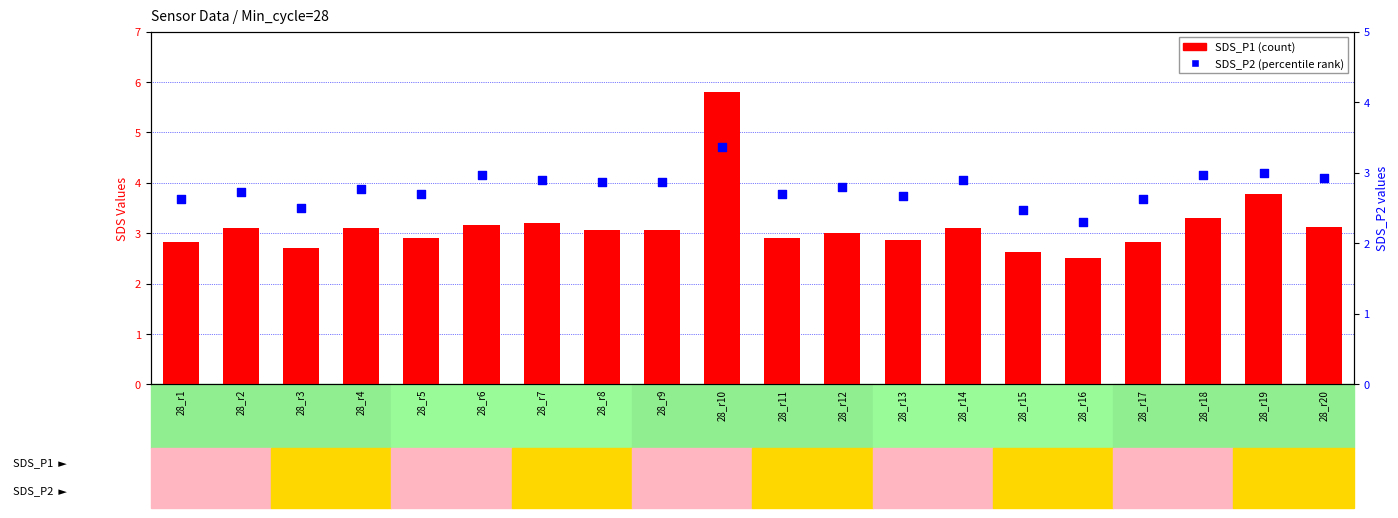

What is the total value across all series at 28_r8?

5.9